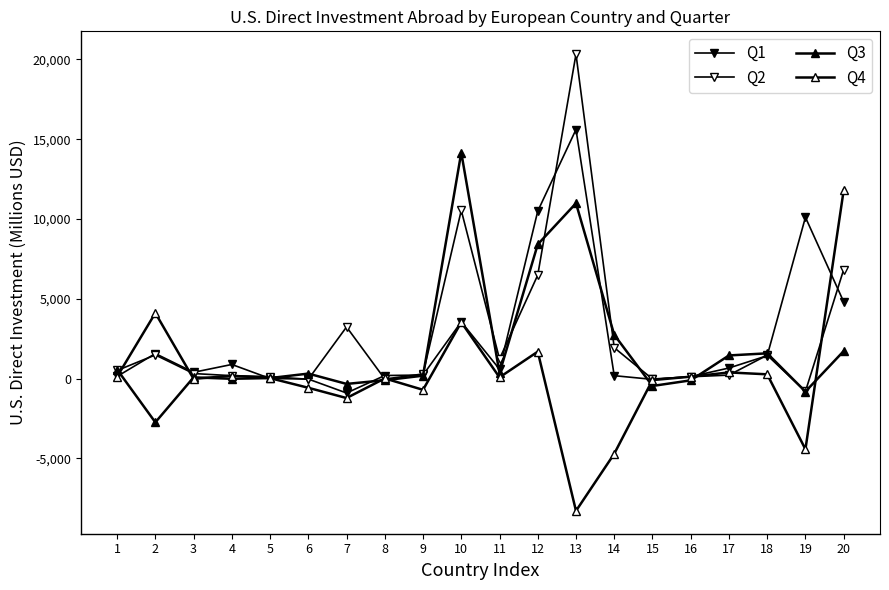

How many times do Q4 and Q2 cross each other?

7